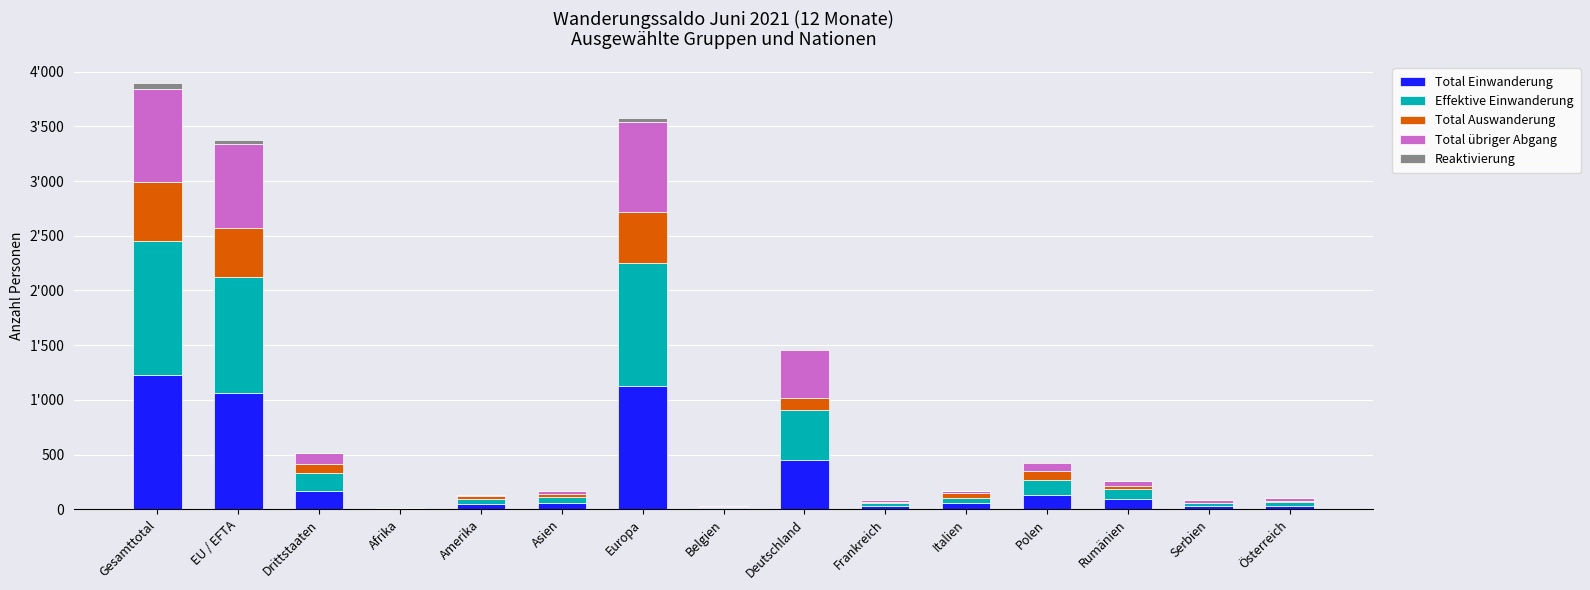

What are all the series names shown in the legend?

Total Einwanderung, Effektive Einwanderung, Total Auswanderung, Total übriger Abgang, Reaktivierung